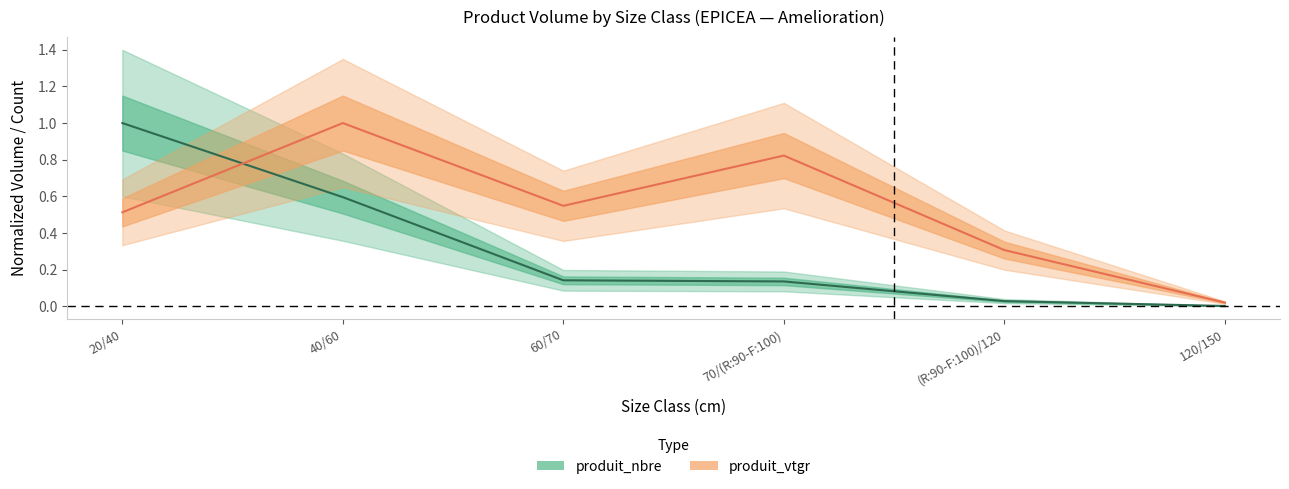

Which label corresponds to the largest value in the chart?

20/40